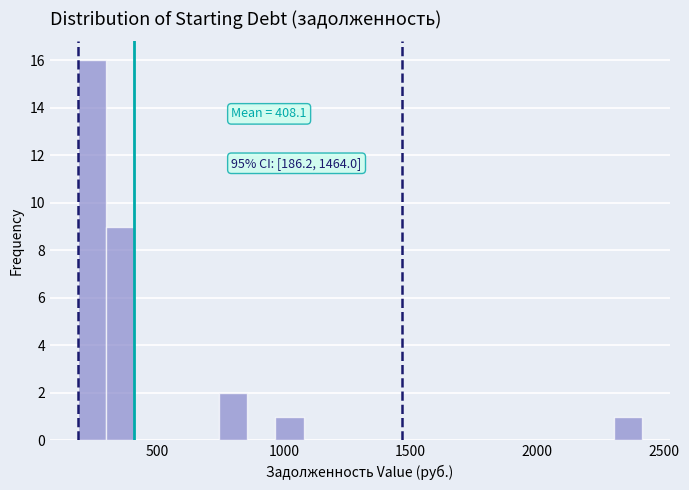

Read against the x-axis, roughly where is the centre of the tallest bar?

250